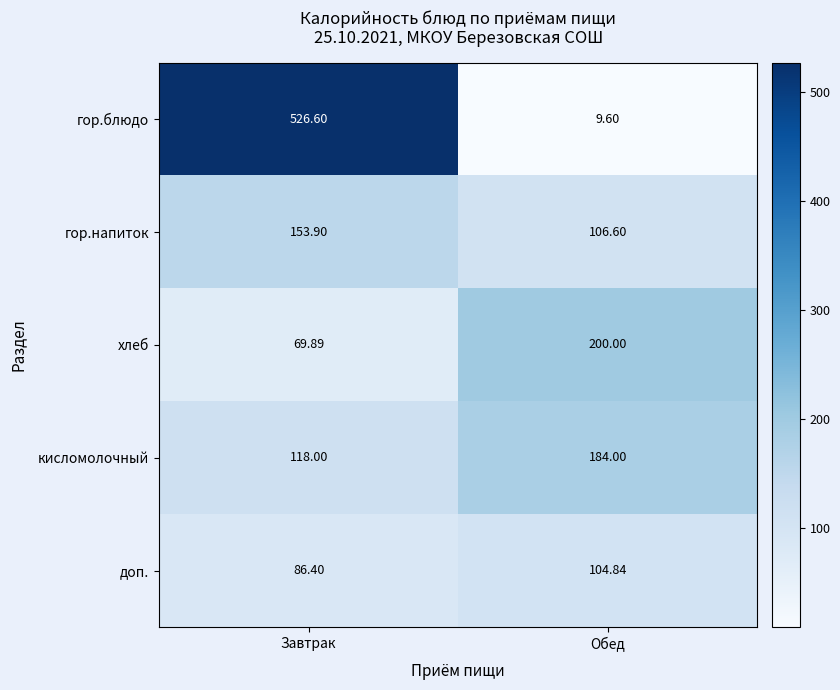

How many distinct data groups are displayed?

5